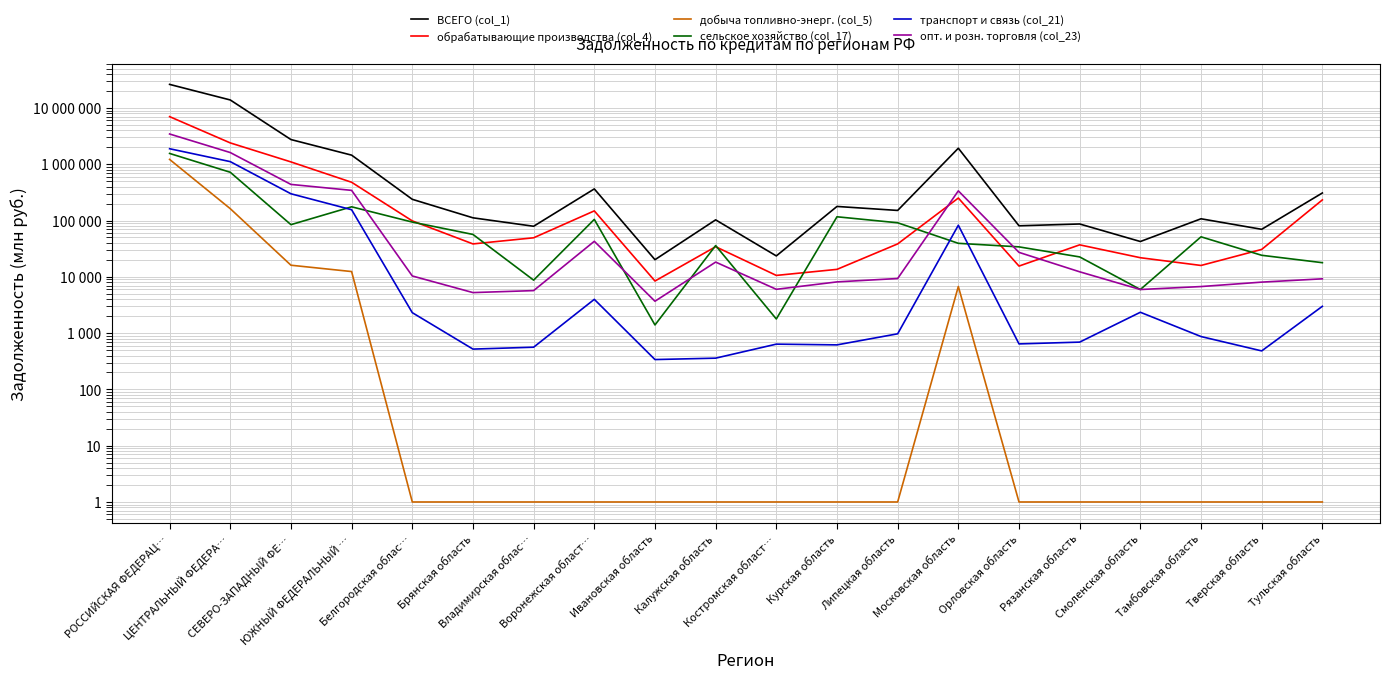

The value of обрабатывающие производства (col_4) at Смоленская область is 7267. True or false?

False